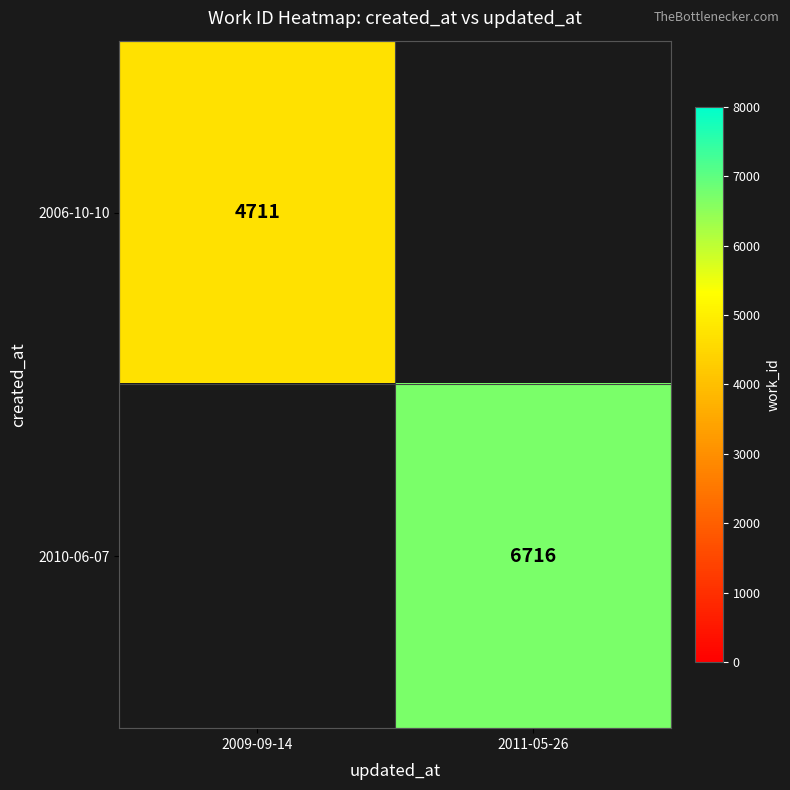

Is it true that 2006-10-10 equals 4711 at 2009-09-14?

True